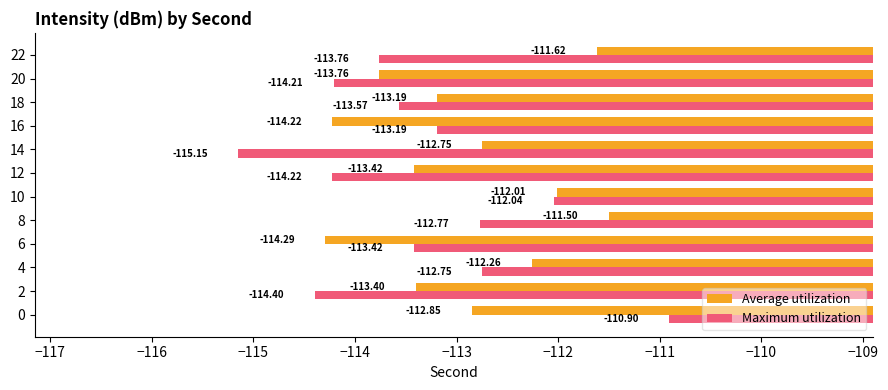

Is the value of Average utilization at 18 greater than the value of Maximum utilization at 14?

Yes